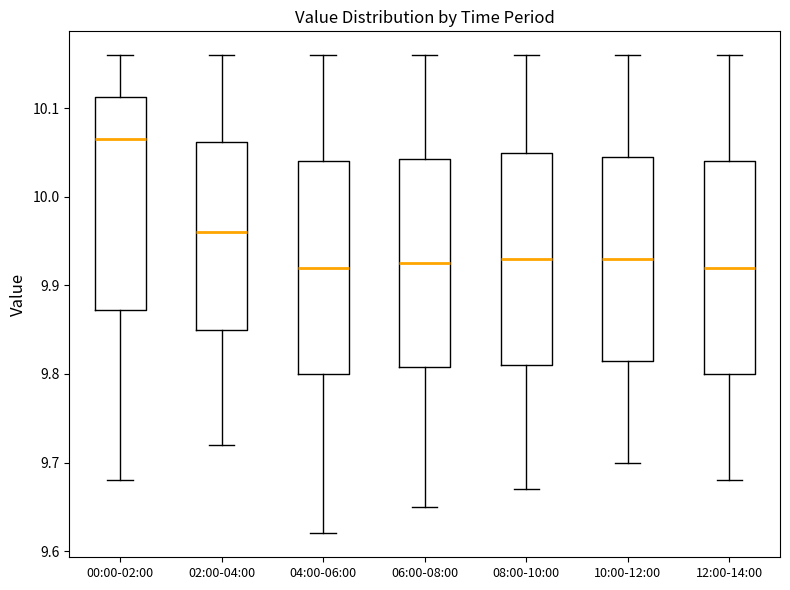

Reading left to right, read every box against the y-axis: the position of its median line, the range the box covers, and the ends of its whiskers. The values are not printed on the chart, so give them approximately, as read against the axis.

00:00-02:00: median 10.07, box 9.87 to 10.11, whiskers 9.68 to 10.16
02:00-04:00: median 9.96, box 9.85 to 10.06, whiskers 9.72 to 10.16
04:00-06:00: median 9.92, box 9.80 to 10.04, whiskers 9.62 to 10.16
06:00-08:00: median 9.93, box 9.81 to 10.04, whiskers 9.65 to 10.16
08:00-10:00: median 9.93, box 9.81 to 10.05, whiskers 9.67 to 10.16
10:00-12:00: median 9.93, box 9.82 to 10.05, whiskers 9.70 to 10.16
12:00-14:00: median 9.92, box 9.80 to 10.04, whiskers 9.68 to 10.16